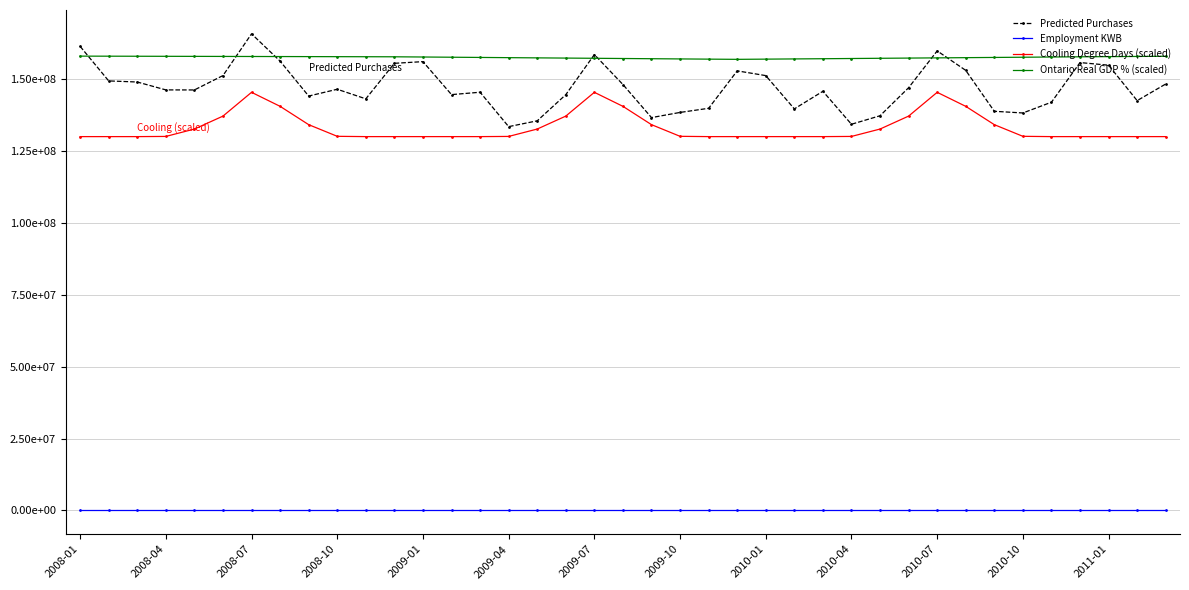

Is this an area chart (filled region under the line)?

No